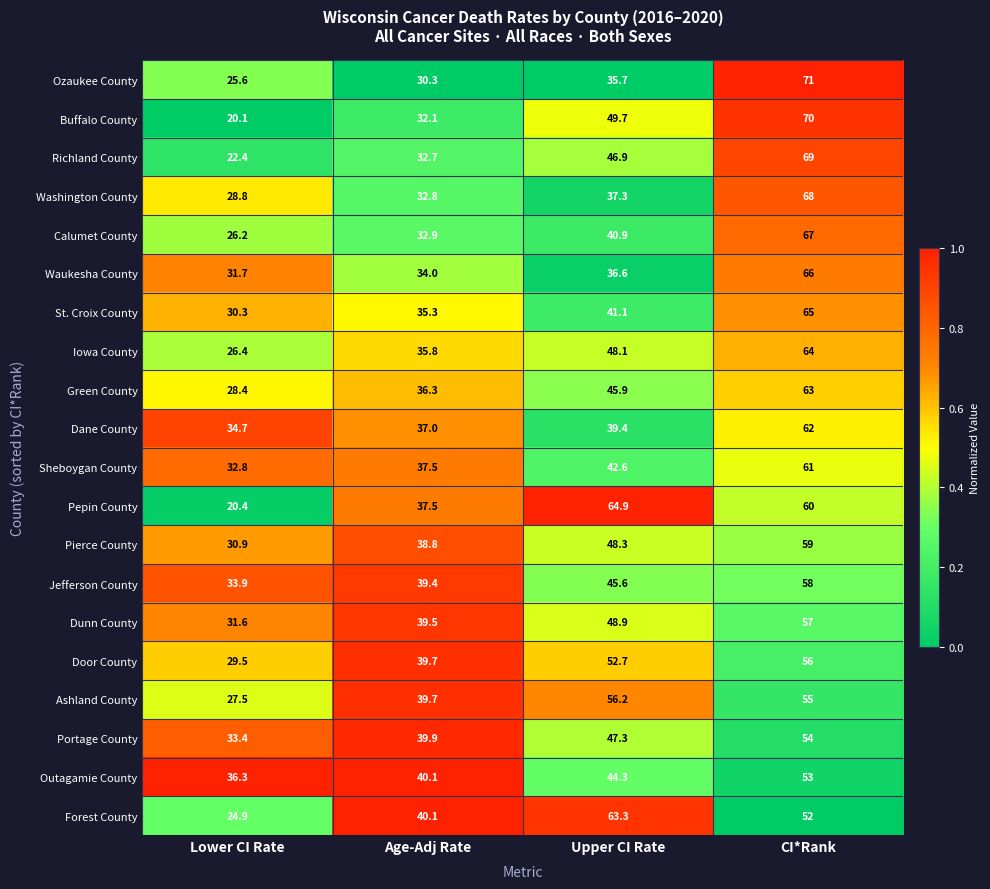

The value of St. Croix County at Age-Adj Rate is 35.3. True or false?

True